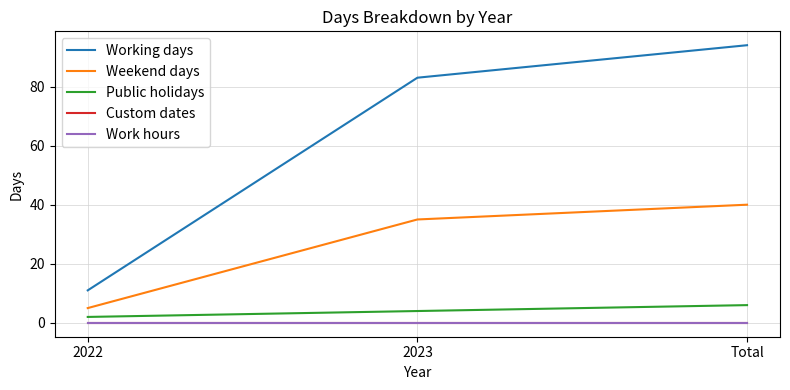

Does the chart have visible grid lines?

Yes